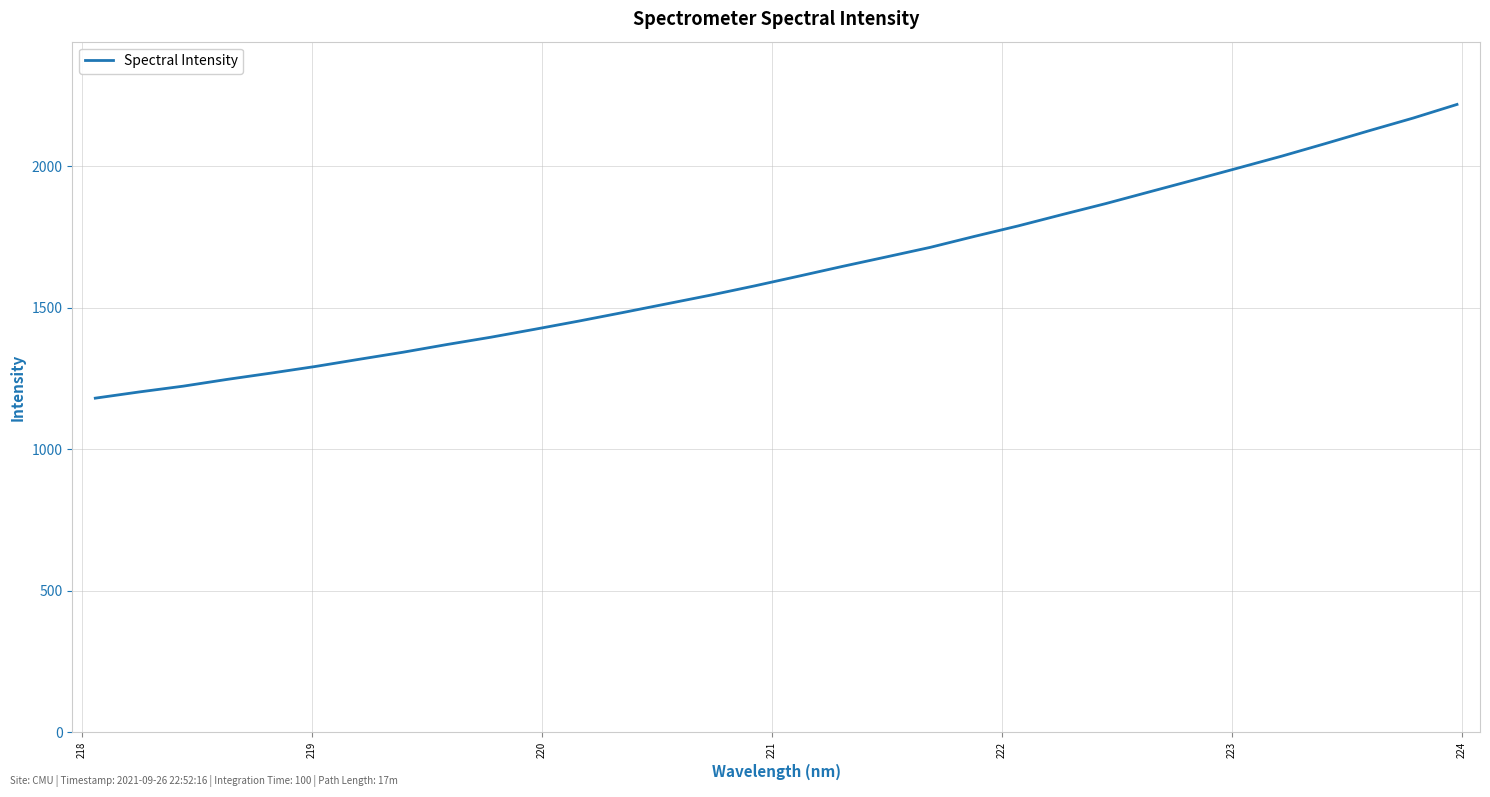

What is the greatest value displayed?

2217.7